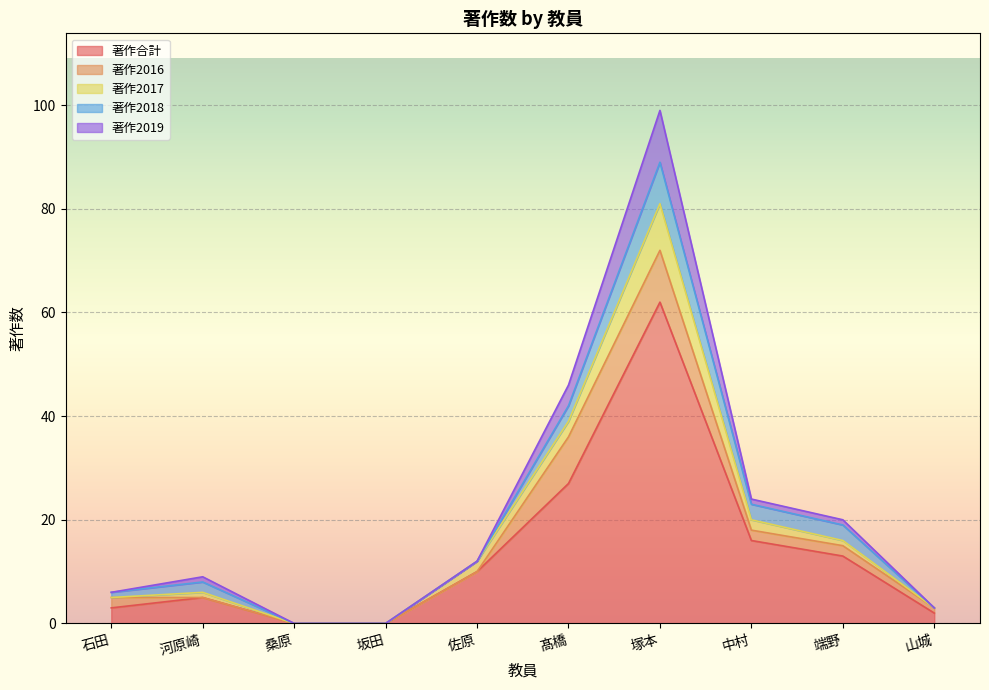

What is the difference between the maximum and minimum values in the 著作2019 series?

10